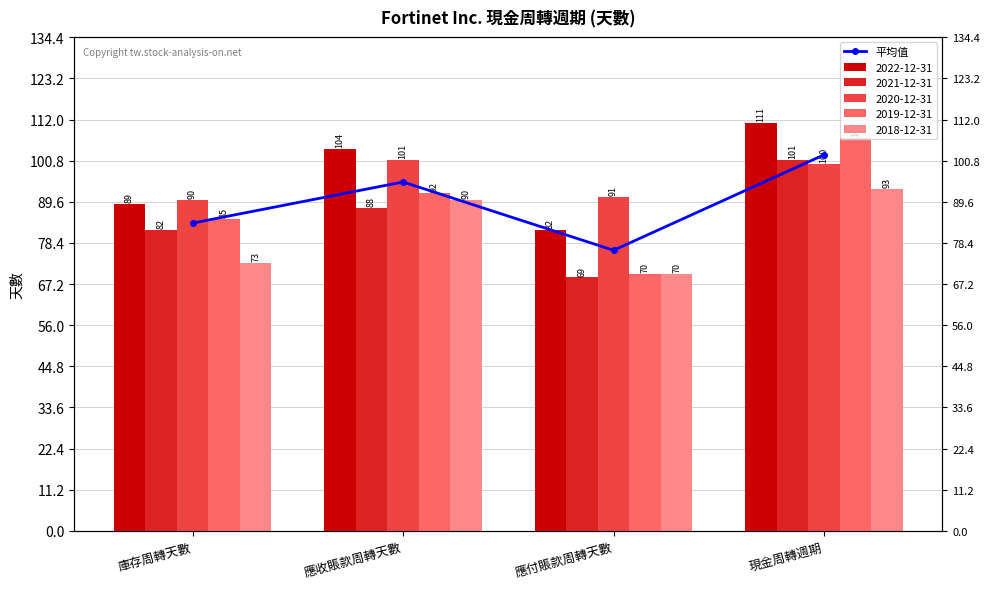

What is the ratio of the value at 庫存周轉天數 to the value at 現金周轉週期?

0.8